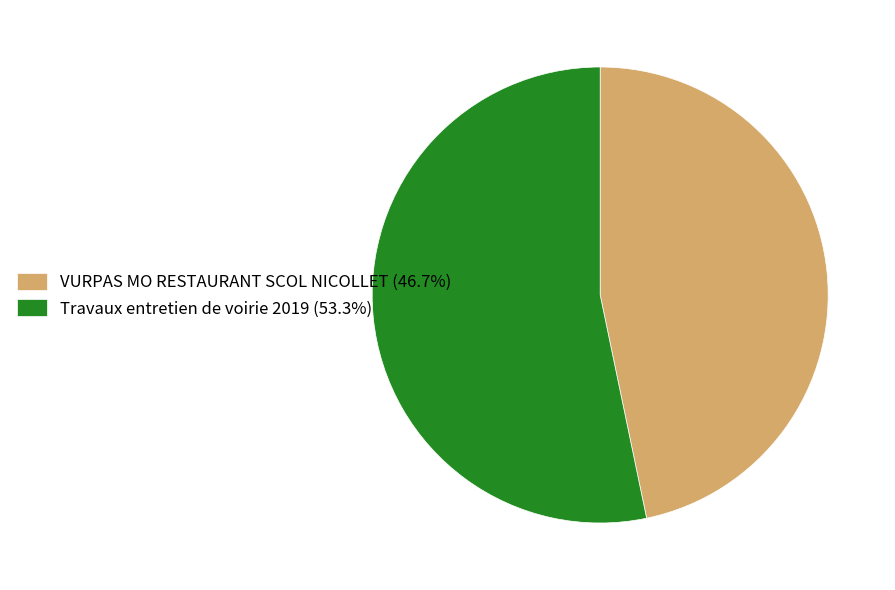

Which slice is the smallest?

VURPAS MO RESTAURANT SCOL NICOLLET